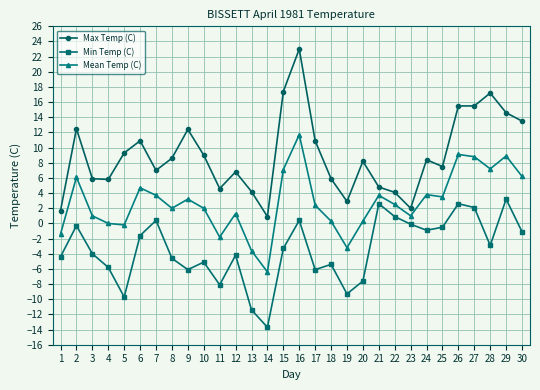

What value does the Min Temp (C) series have at 6?

-1.6